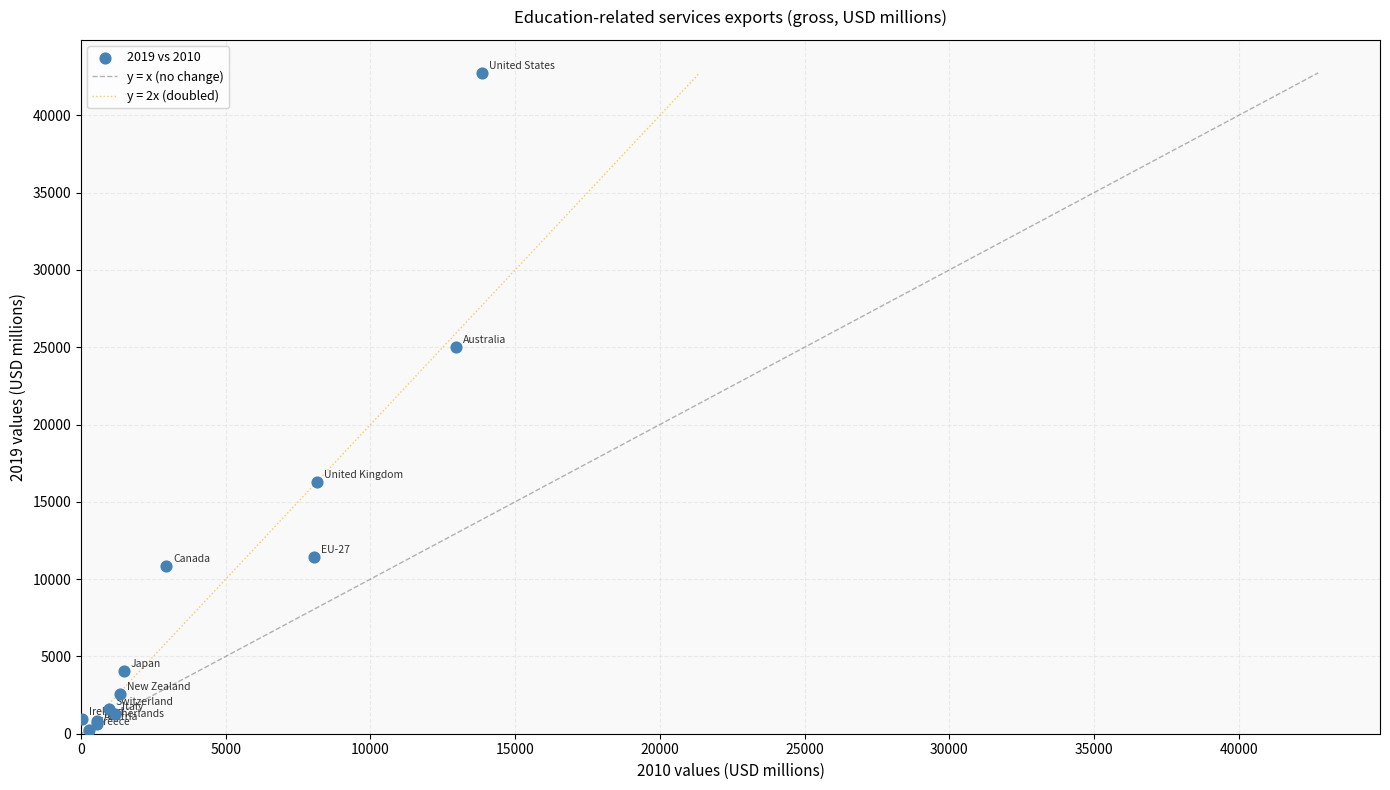

What Y value in the scatter plot is closest to 21506?

25039.4